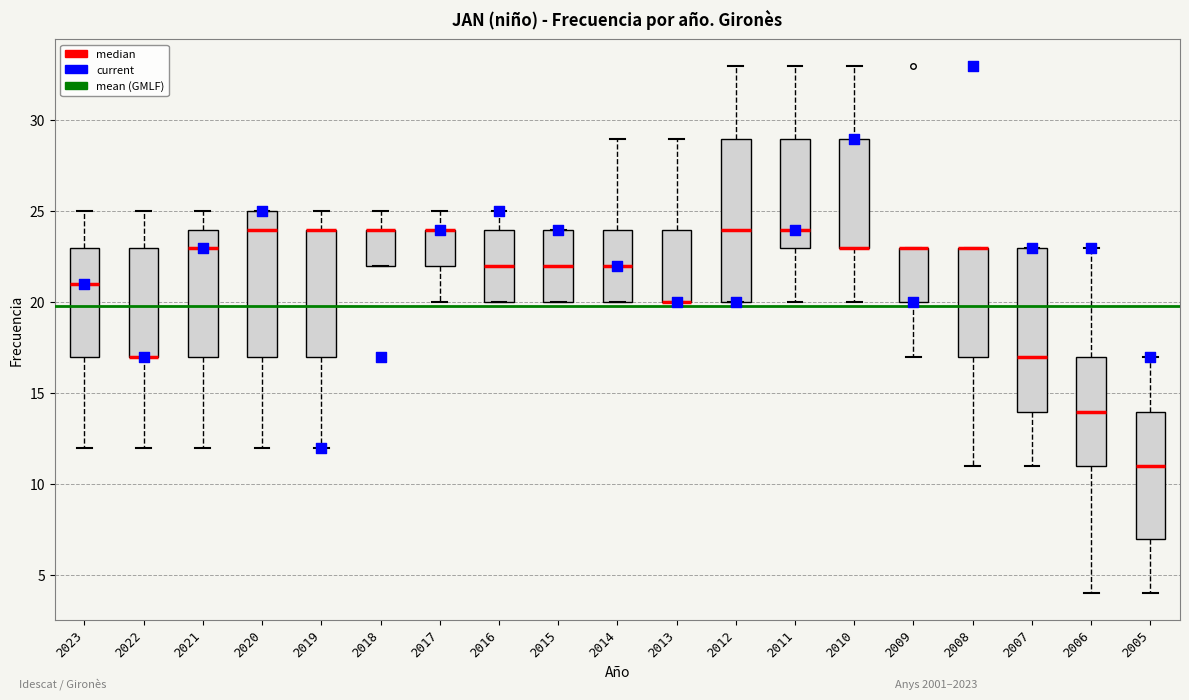

Reading left to right, transcribe this box plot: for each box, give where its median line is, the range the box spans, and where its two whiskers end, as read against the y-axis. The values are not printed on the chart, so give them approximately, as read against the axis.

2023: median 21, box 17 to 23, whiskers 12 to 25
2022: median 17 (drawn on the box's lower edge), box 17 to 23, whiskers 12 to 25
2021: median 23, box 17 to 24, whiskers 12 to 25
2020: median 24, box 17 to 25, whiskers 12 to 25
2019: median 24 (drawn on the box's upper edge), box 17 to 24, whiskers 12 to 25
2018: median 24 (drawn on the box's upper edge), box 22 to 24, whiskers 22 to 25
2017: median 24 (drawn on the box's upper edge), box 22 to 24, whiskers 20 to 25
2016: median 22, box 20 to 24, whiskers 20 to 25
2015: median 22, box 20 to 24, whiskers 20 to 24
2014: median 22, box 20 to 24, whiskers 20 to 29
2013: median 20 (drawn on the box's lower edge), box 20 to 24, whiskers 20 to 29
2012: median 24, box 20 to 29, whiskers 20 to 33
2011: median 24, box 23 to 29, whiskers 20 to 33
2010: median 23 (drawn on the box's lower edge), box 23 to 29, whiskers 20 to 33
2009: median 23 (drawn on the box's upper edge), box 20 to 23, whiskers 17 to 23
2008: median 23 (drawn on the box's upper edge), box 17 to 23, whiskers 11 to 23
2007: median 17, box 14 to 23, whiskers 11 to 23
2006: median 14, box 11 to 17, whiskers 4 to 23
2005: median 11, box 7 to 14, whiskers 4 to 17